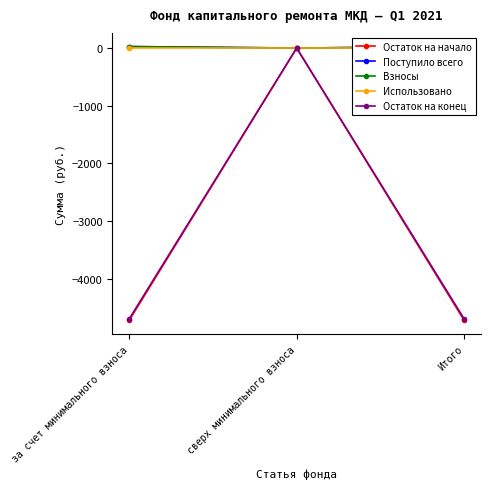

What is the label of the 2nd point from the left?

сверх минимального взноса